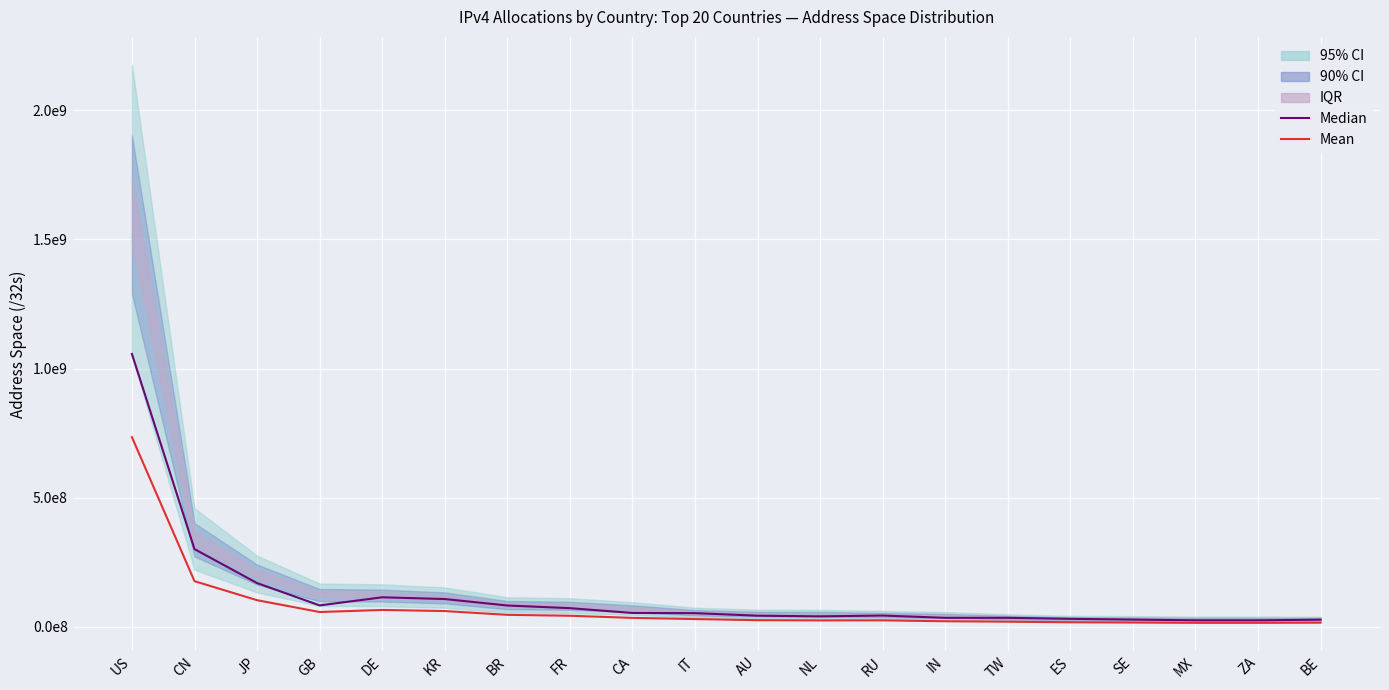

Rank the series by their maximum value, from lowest to highest.

Mean, Median